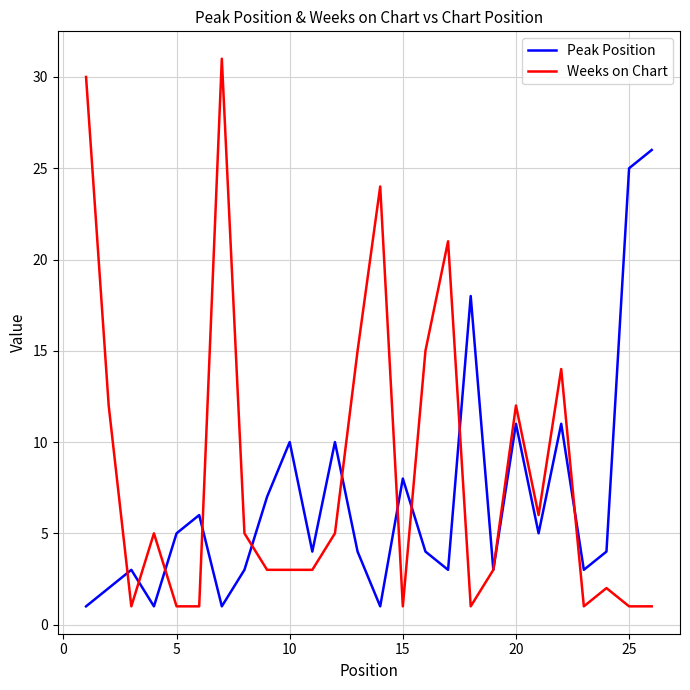

Which series has the widest spread of values?

Weeks on Chart